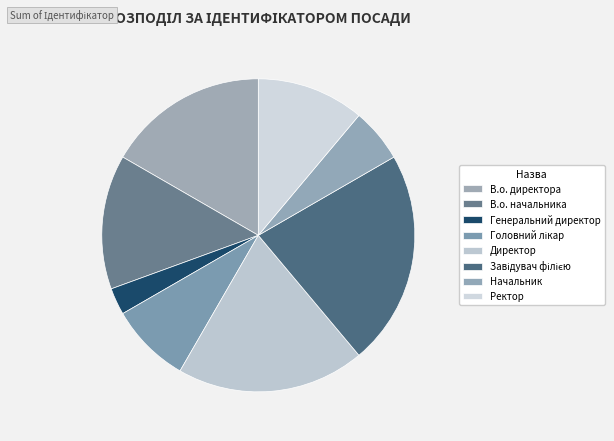

Rank the categories by value from highest to lowest.

Завідувач філією, Директор, В.о. директора, В.о. начальника, Ректор, Головний лікар, Начальник, Генеральний директор